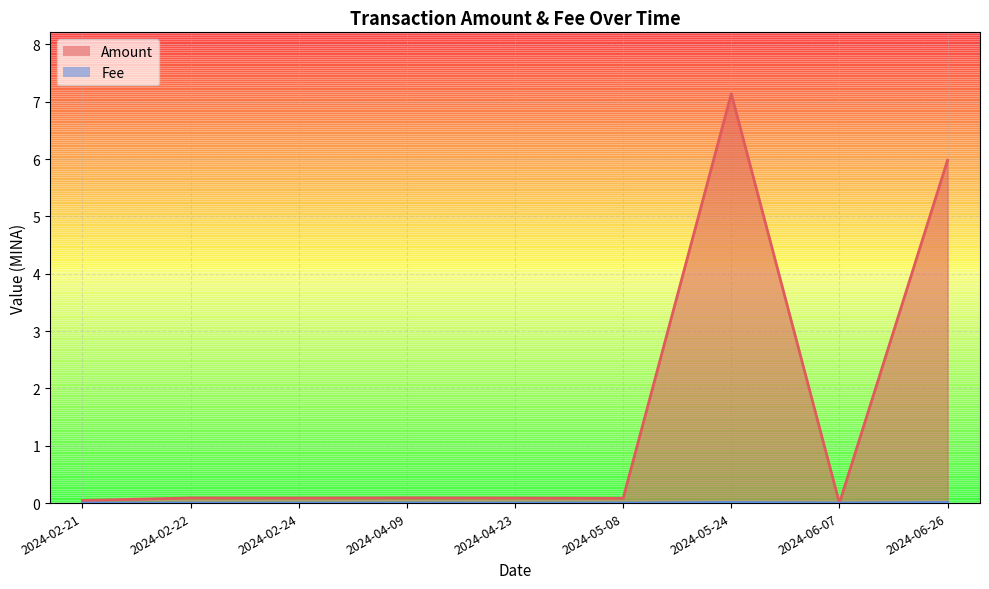

At which category does Fee reach its first local valley?

2024-06-07